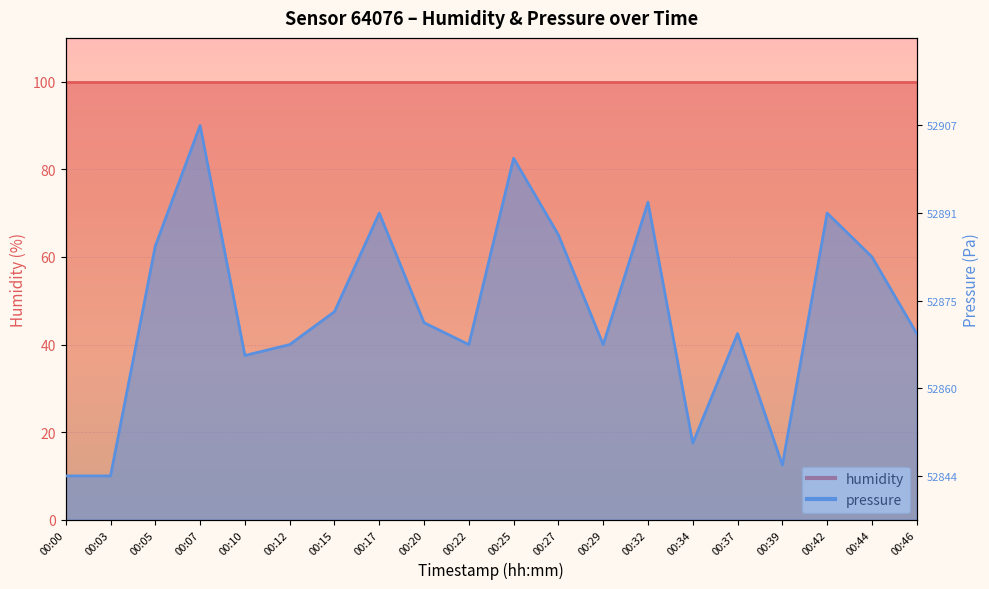

What is the average value?

47.9